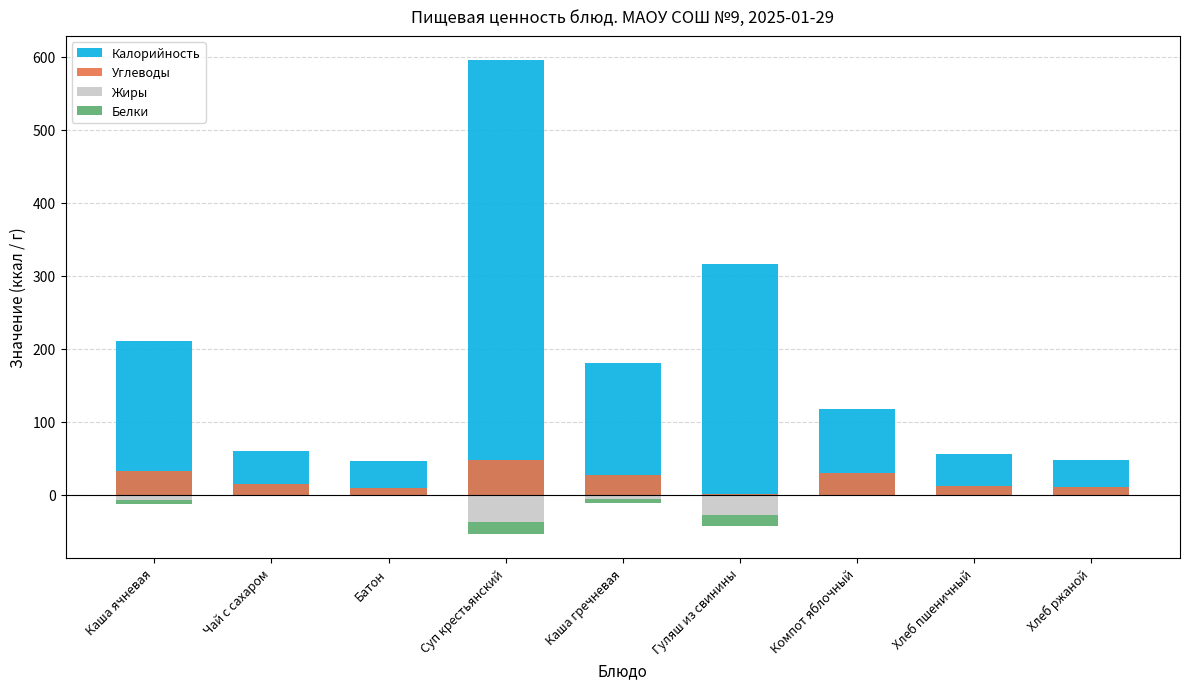

Which series changed the most between Каша ячневая and Суп крестьянский?

Калорийность